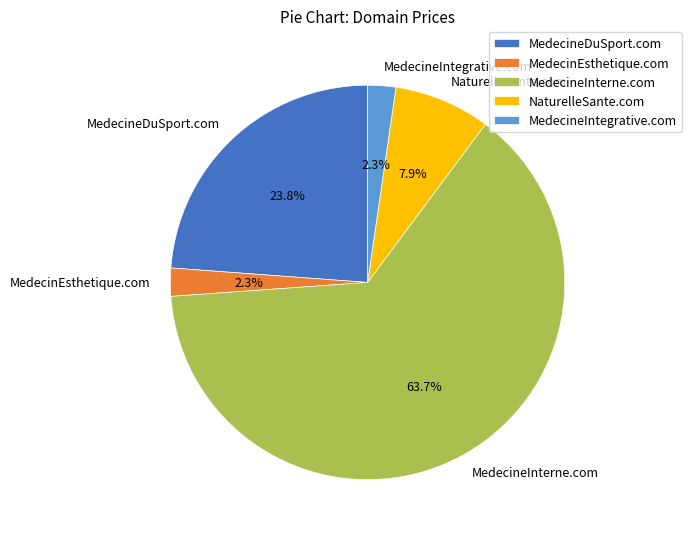

To the nearest percent, what percentage of the pie is MedecineIntegrative.com?

2%